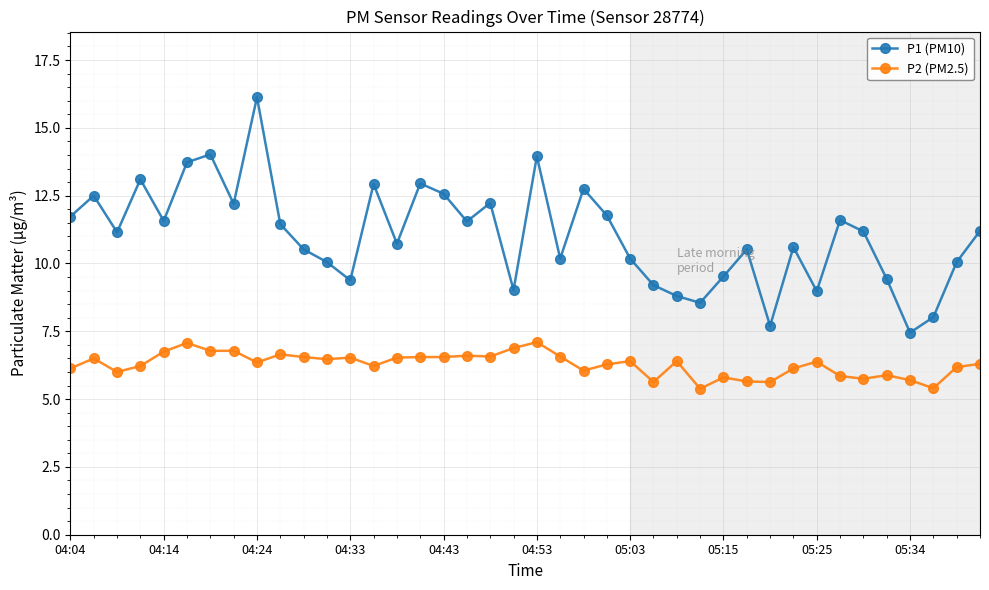

At how many categories does at least one series exceed 7?

40